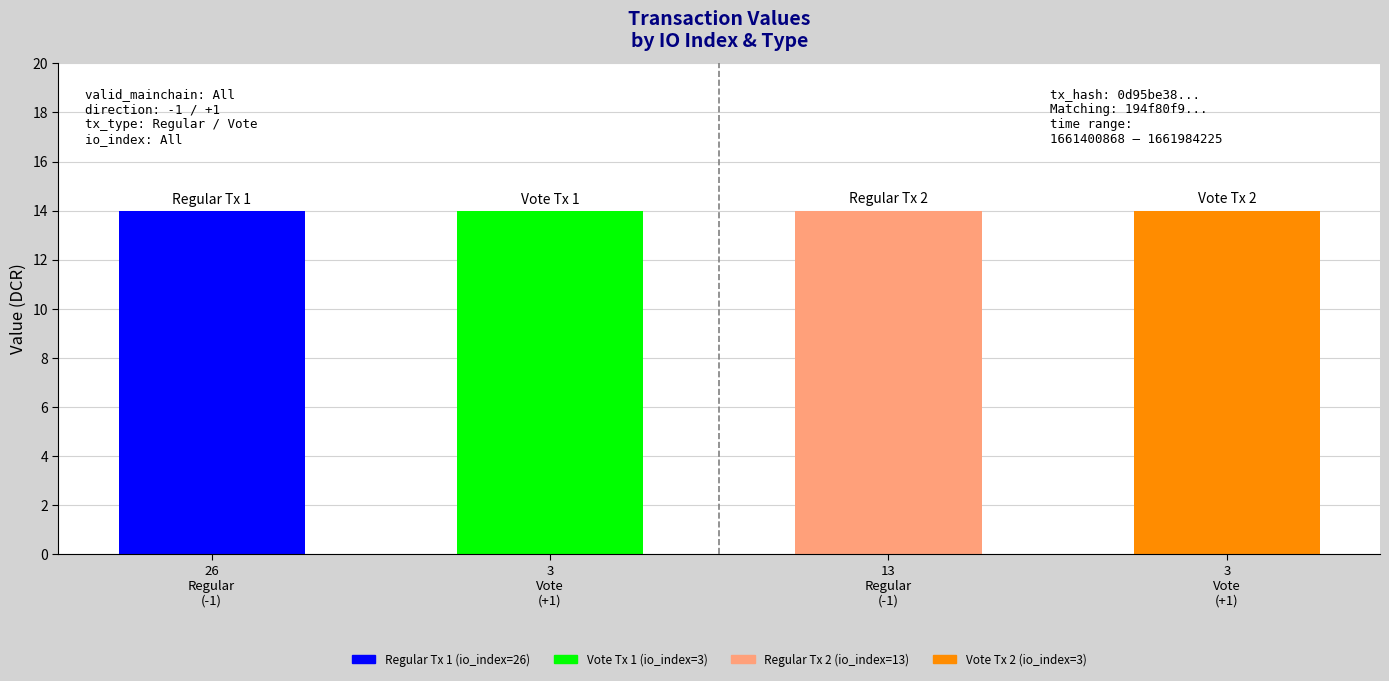

Count the number of categories in the chart.

4